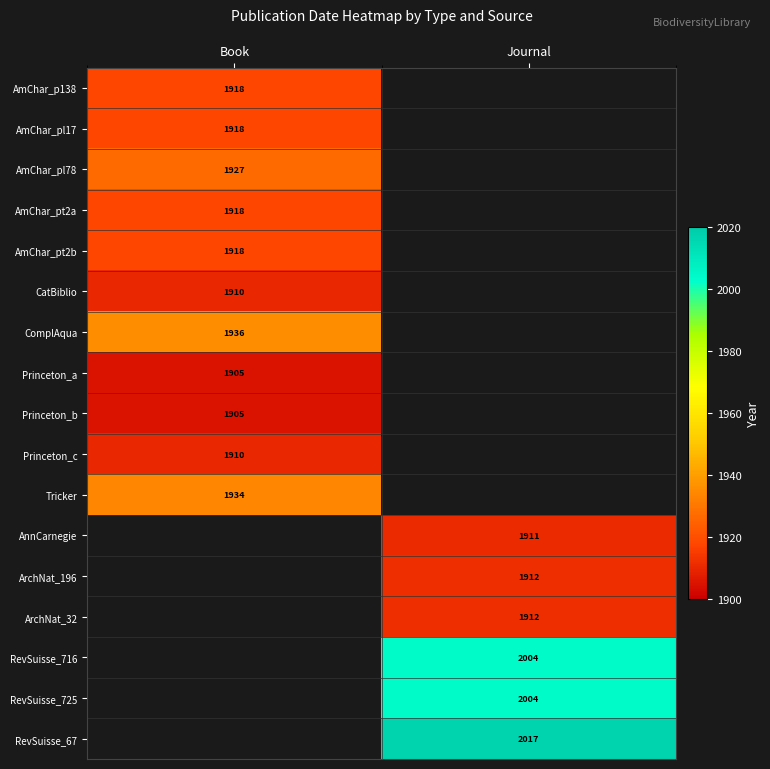

At how many categories does at least one series exceed 1976?

1